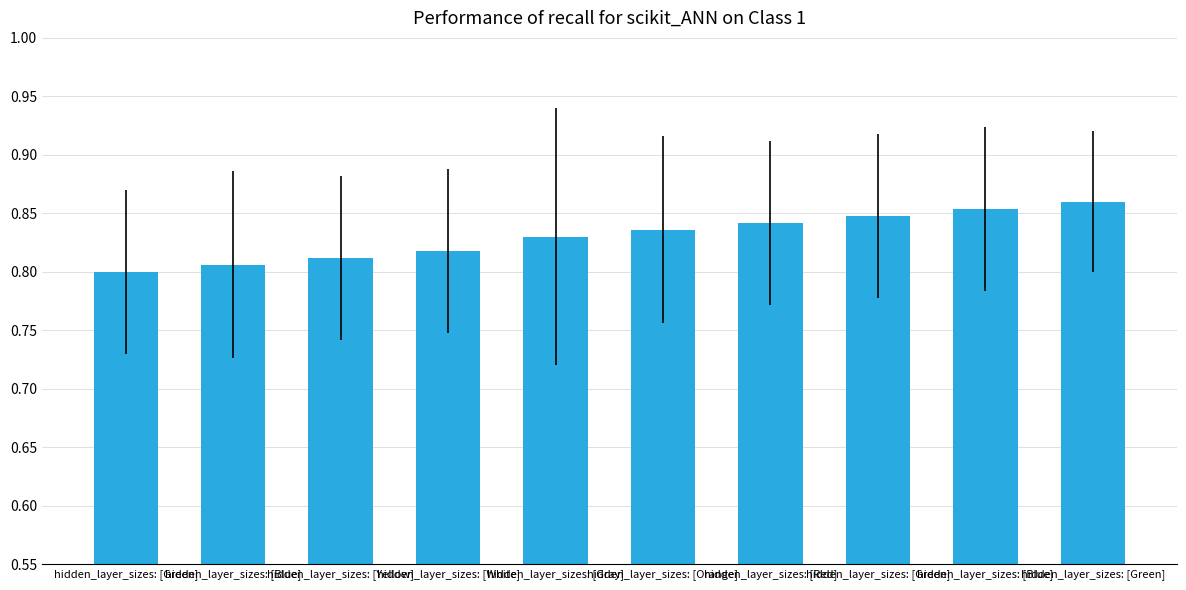

How many categories are shown in the chart?

10